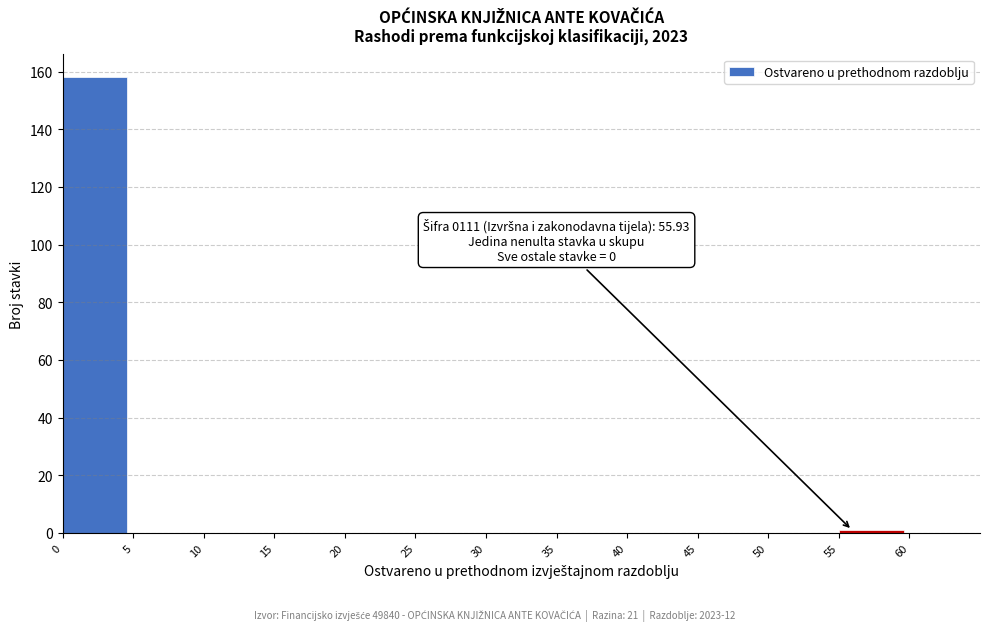

Over which range of the x-axis is the bar tallest?

0 to 5